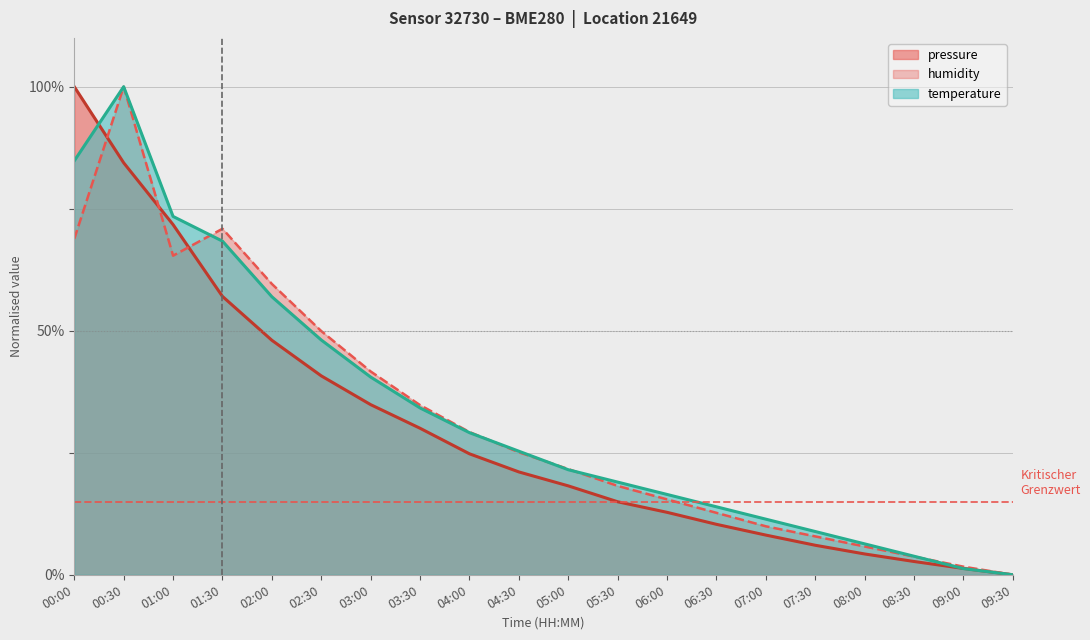

At how many categories does at least one series exceed 17?

12